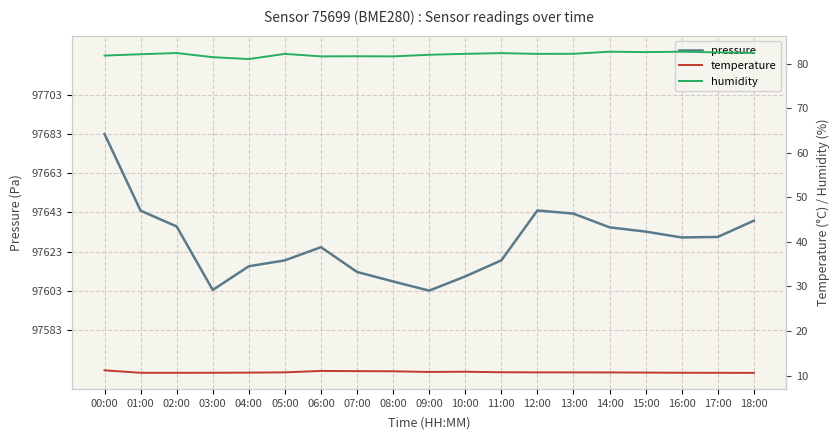

At 04:00, list the series in order from smallest to largest.

temperature, humidity, pressure